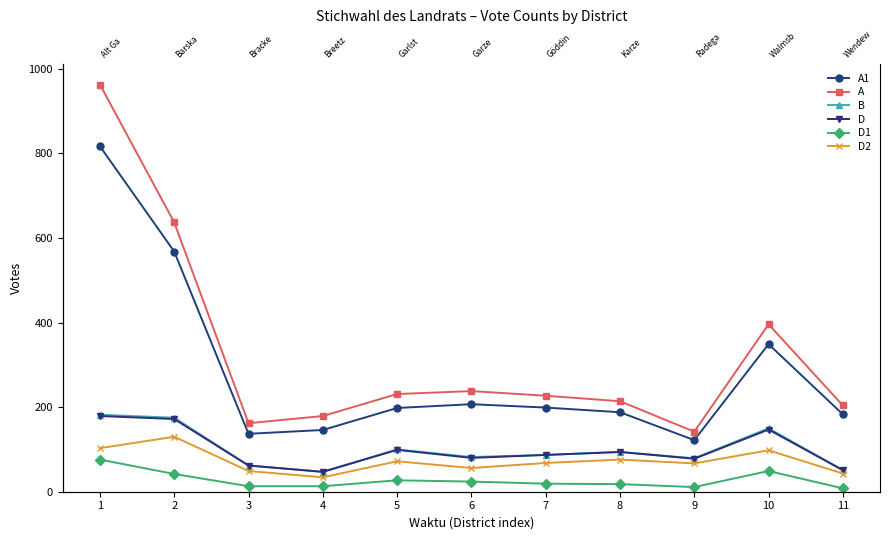

Which series has the largest range (max minus min)?

A